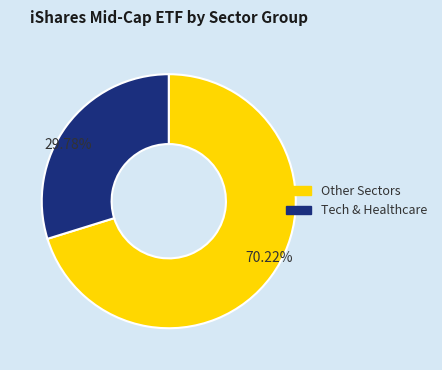

Is there a majority slice in this chart?

Yes